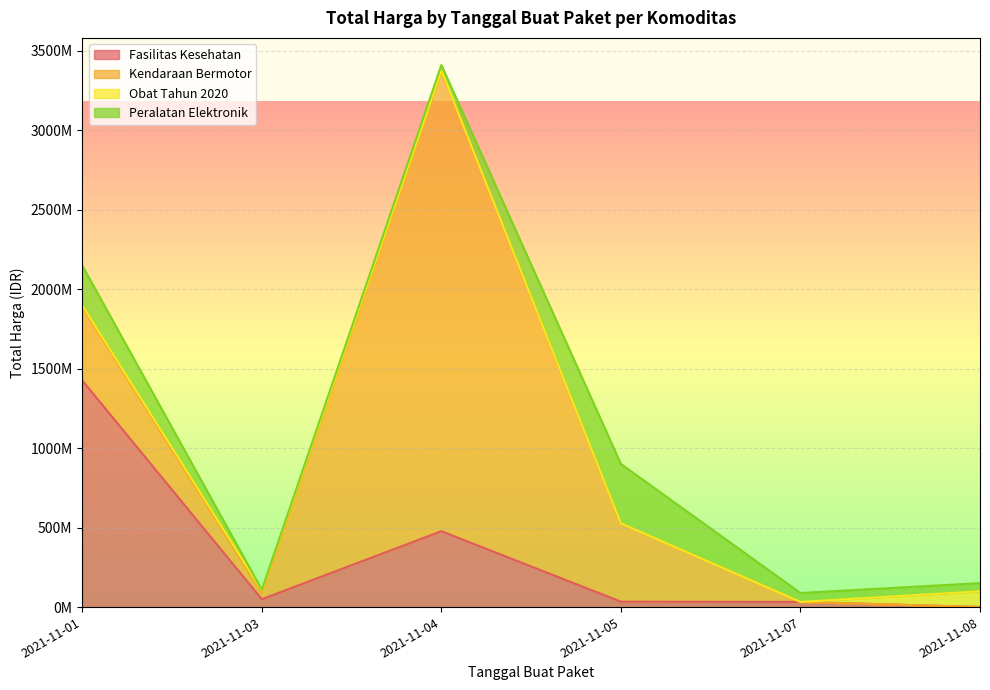

List the series in order of their overall mean, highest first.

Kendaraan Bermotor, Fasilitas Kesehatan, Peralatan Elektronik, Obat Tahun 2020